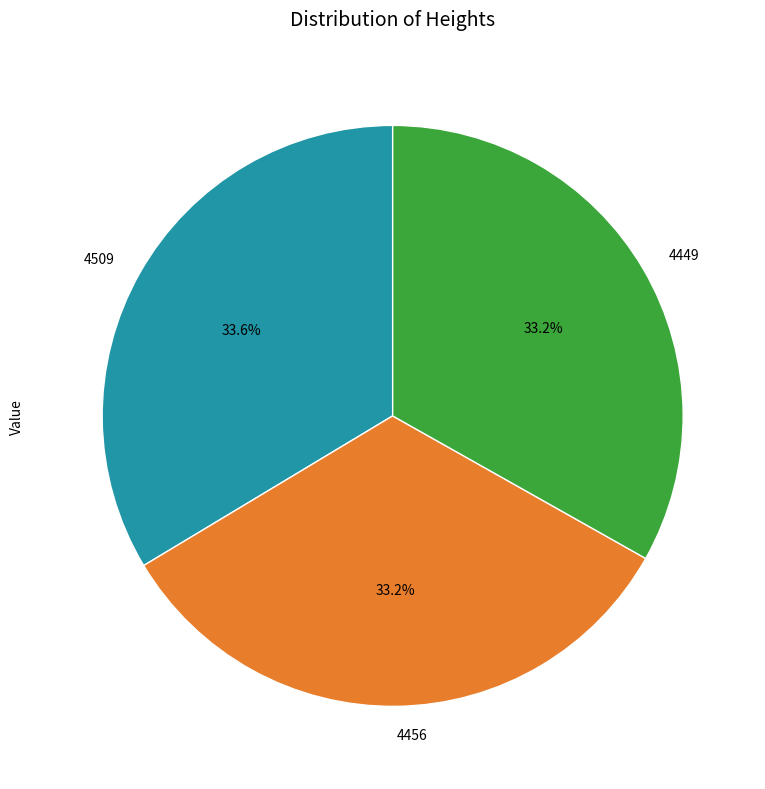

What percentage do 4509 and 4449 together represent?

66.8%